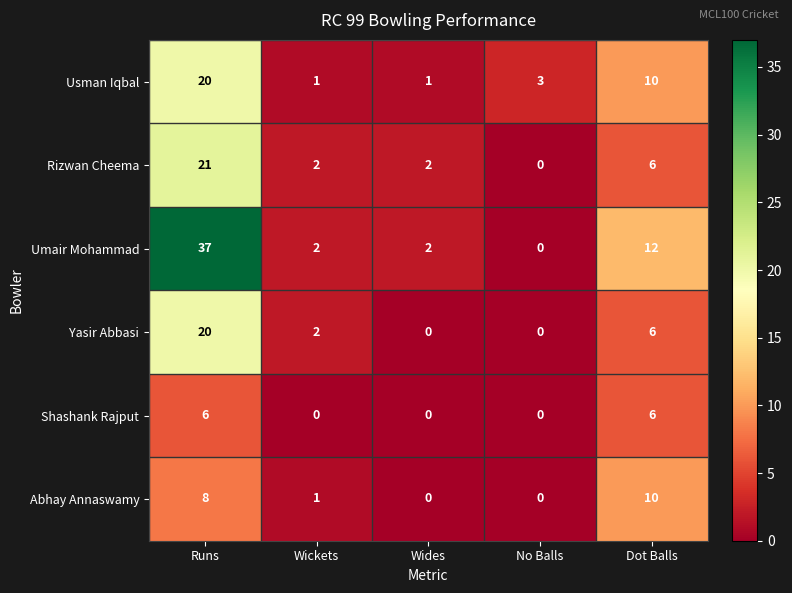

Which series changed the most between No Balls and Dot Balls?

Umair Mohammad